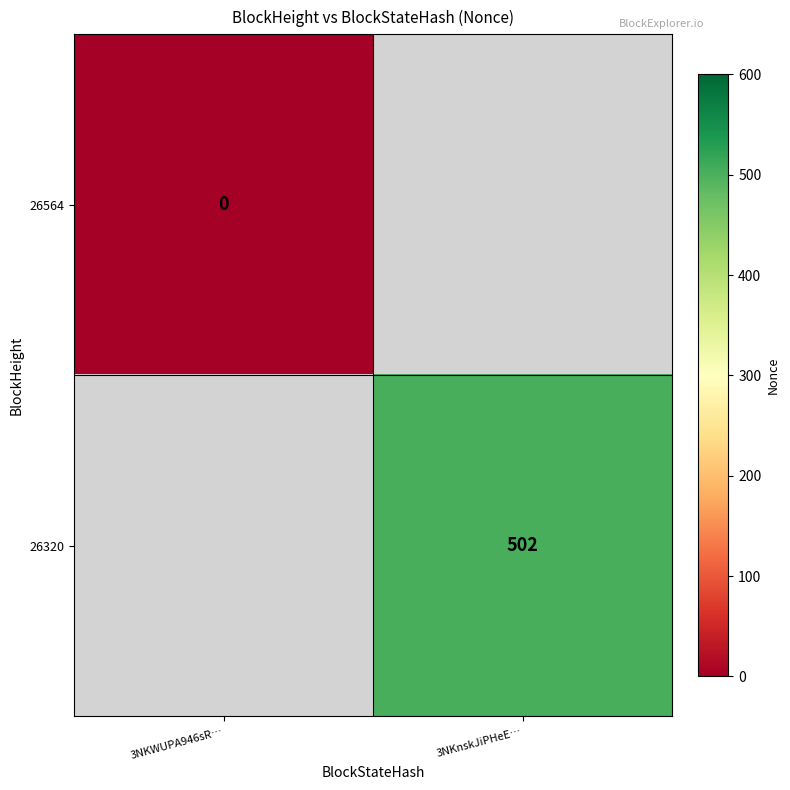

Is it true that 26320 equals 502 at 3NKnskJiPHeE…?

True